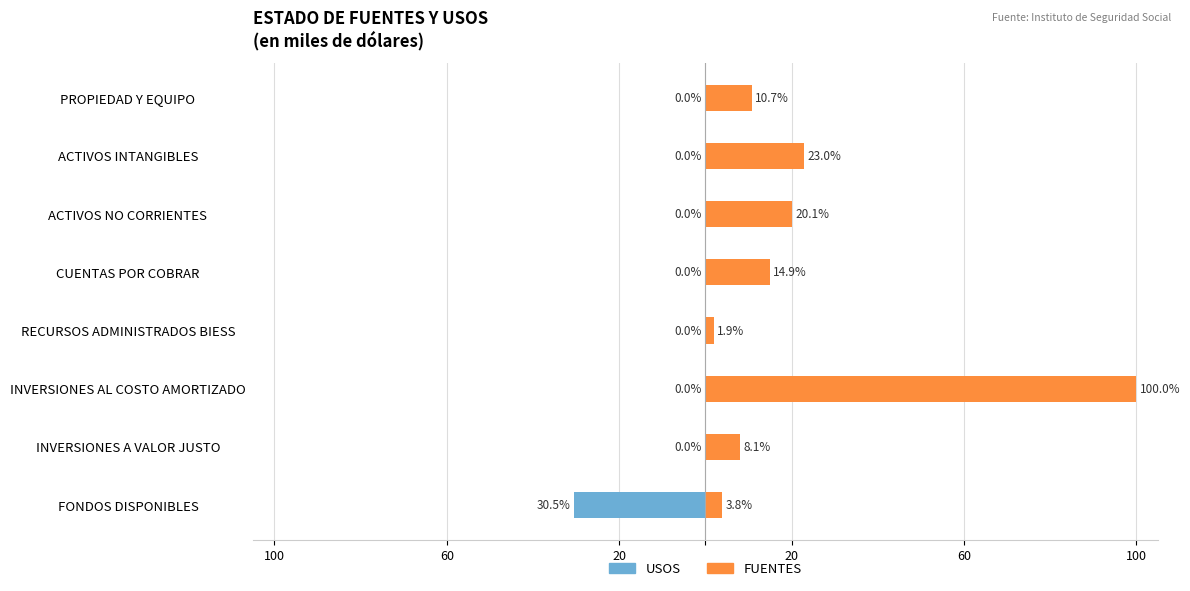

What is the difference between the maximum and minimum values in the USOS series?

30.5